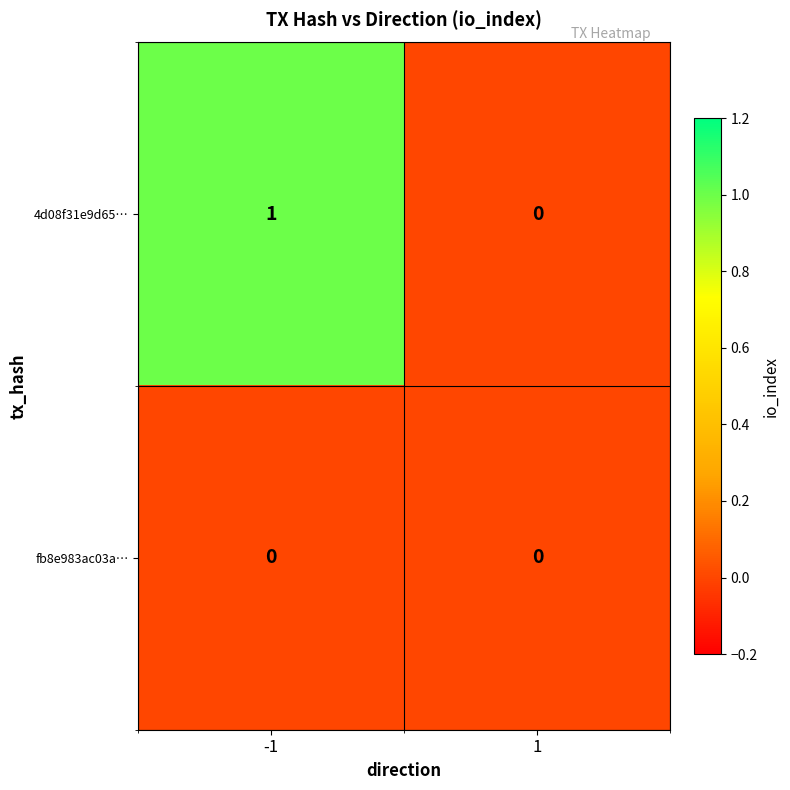

Reading left to right, list all the values displayed in this chart.

4d08f31e9d65…: 1	0
fb8e983ac03a…: 0	0